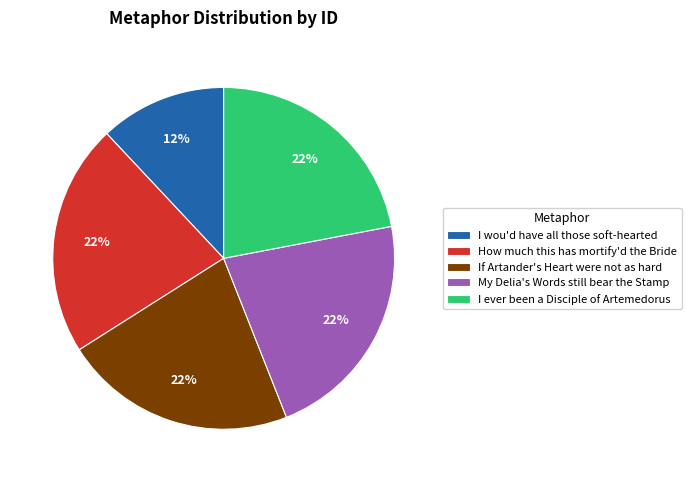

True or false: How much this has mortify'd the Bride accounts for 22% of the total.

True